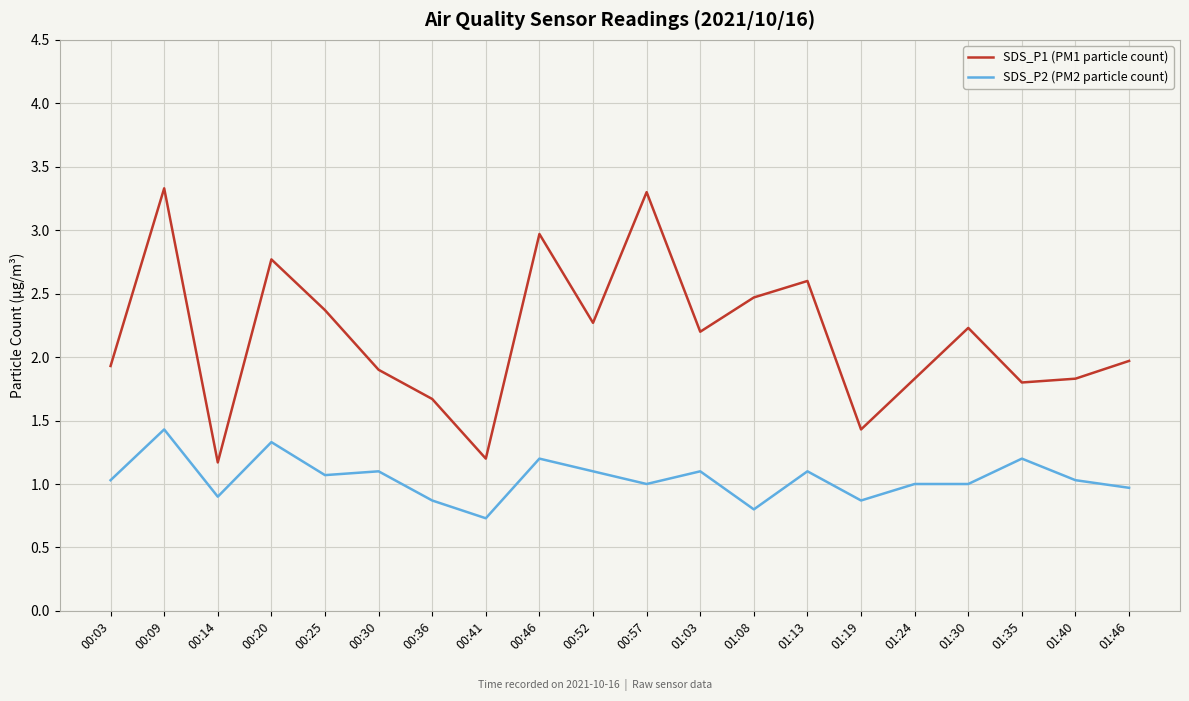

Reading left to right, list all the values displayed in this chart.

SDS_P1 (PM1 particle count): 00:03=1.9	00:09=3.3	00:14=1.2	00:20=2.8	00:25=2.4	00:30=1.9	00:36=1.7	00:41=1.2	00:46=3.0	00:52=2.3	00:57=3.3	01:03=2.2	01:08=2.5	01:13=2.6	01:19=1.4	01:24=1.8	01:30=2.2	01:35=1.8	01:40=1.8	01:46=2.0
SDS_P2 (PM2 particle count): 00:03=1.0	00:09=1.4	00:14=0.9	00:20=1.3	00:25=1.1	00:30=1.1	00:36=0.9	00:41=0.7	00:46=1.2	00:52=1.1	00:57=1.0	01:03=1.1	01:08=0.8	01:13=1.1	01:19=0.9	01:24=1.0	01:30=1.0	01:35=1.2	01:40=1.0	01:46=1.0